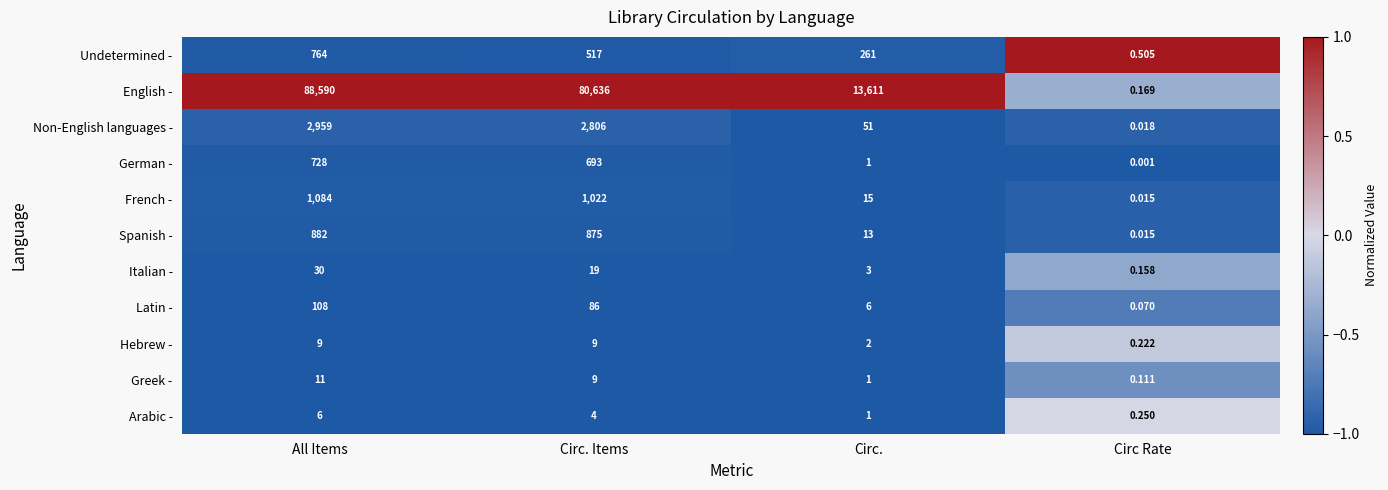

At how many categories does at least one series exceed 0?

4